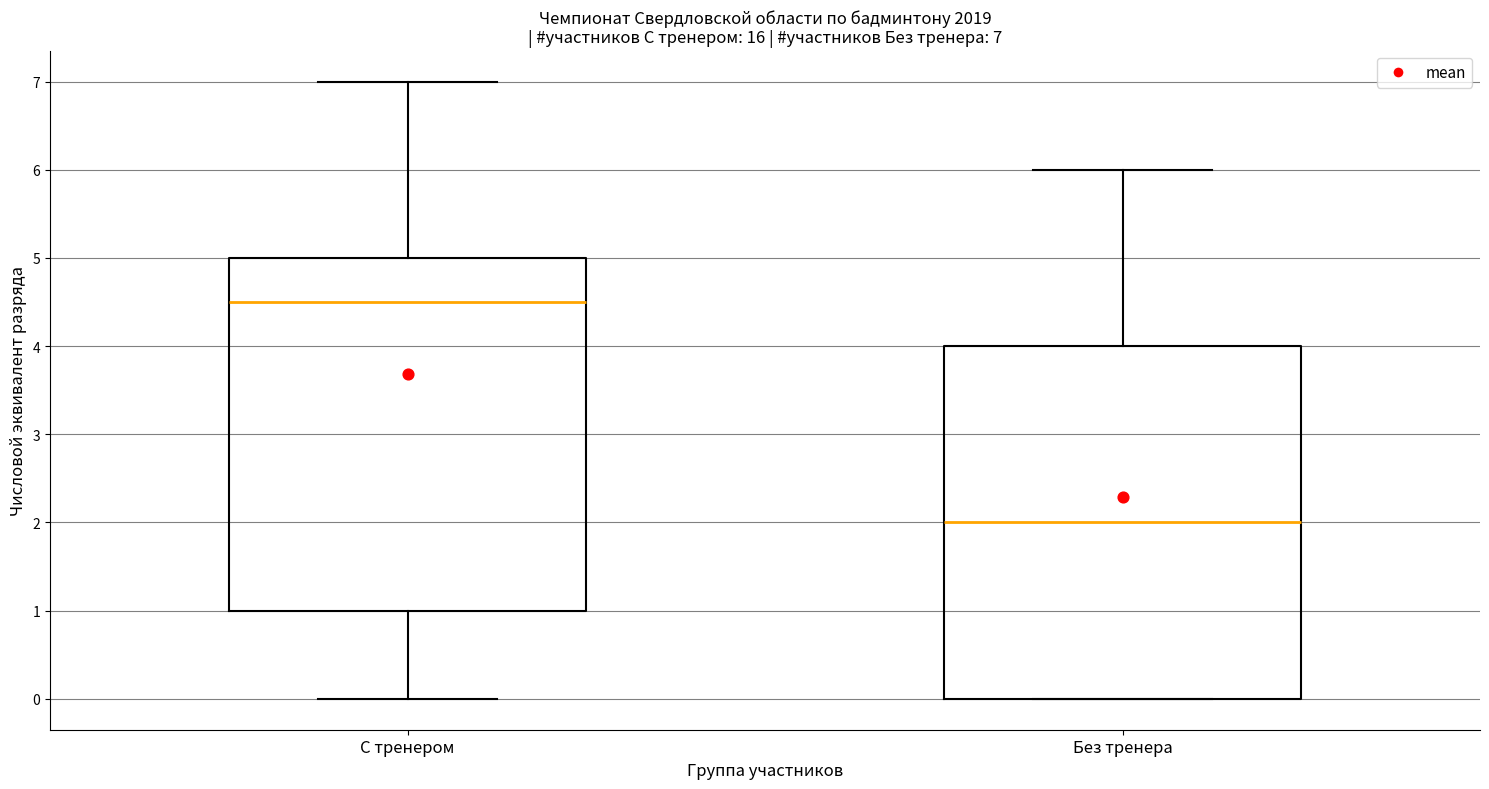

Which box's median line is the lowest?

Без тренера